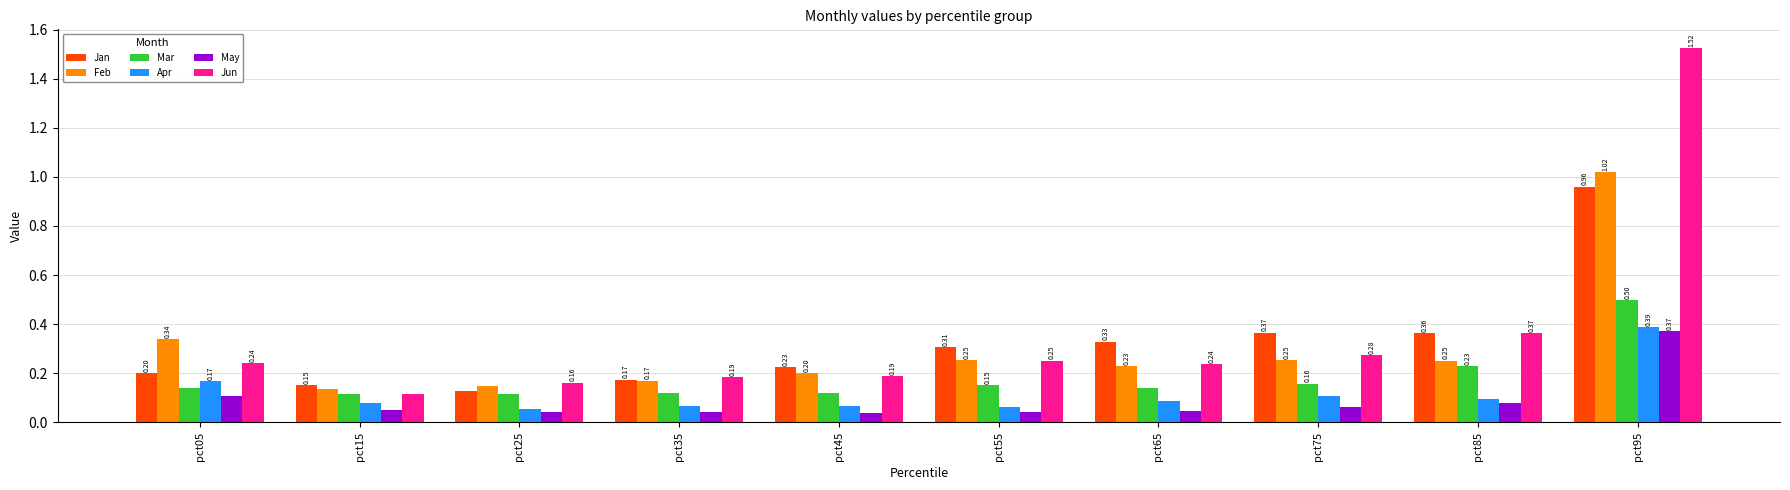

Which category has the highest value in the Feb series?

pct95